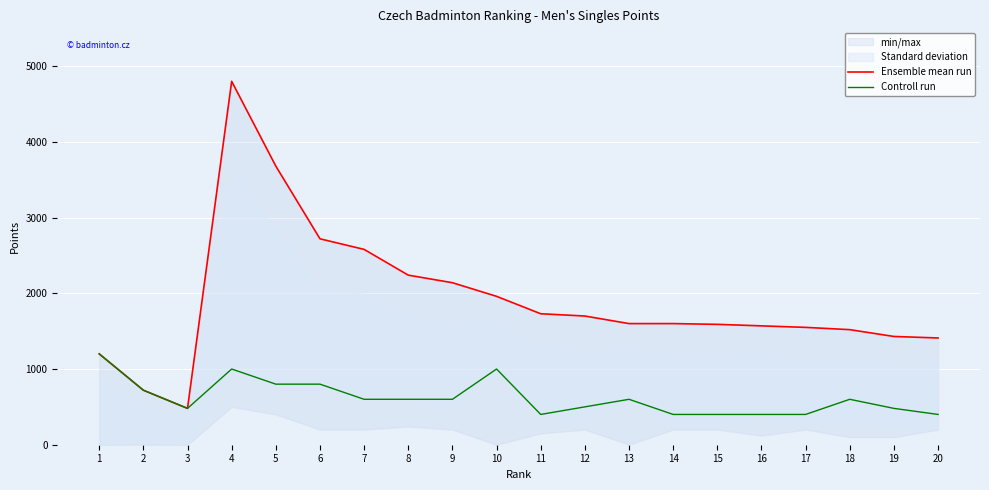

Is it true that Controll run equals 600 at 18?

True